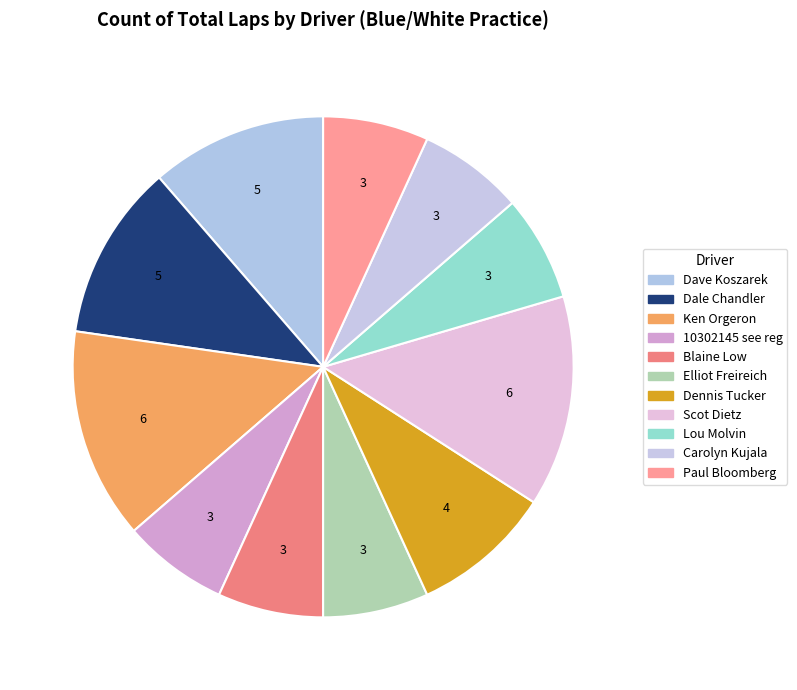

How many slices are in this pie chart?

11